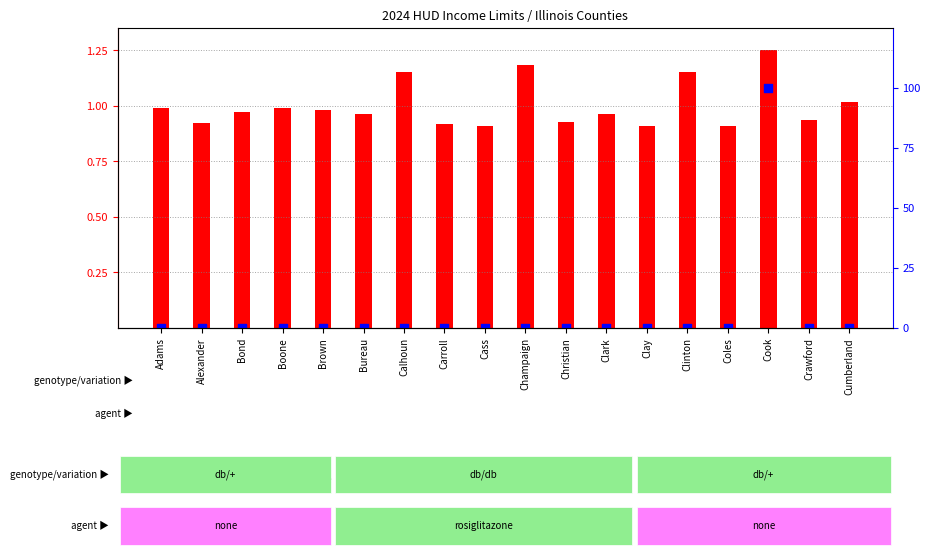

Which series has the widest spread of Y values?

home value percentile rank